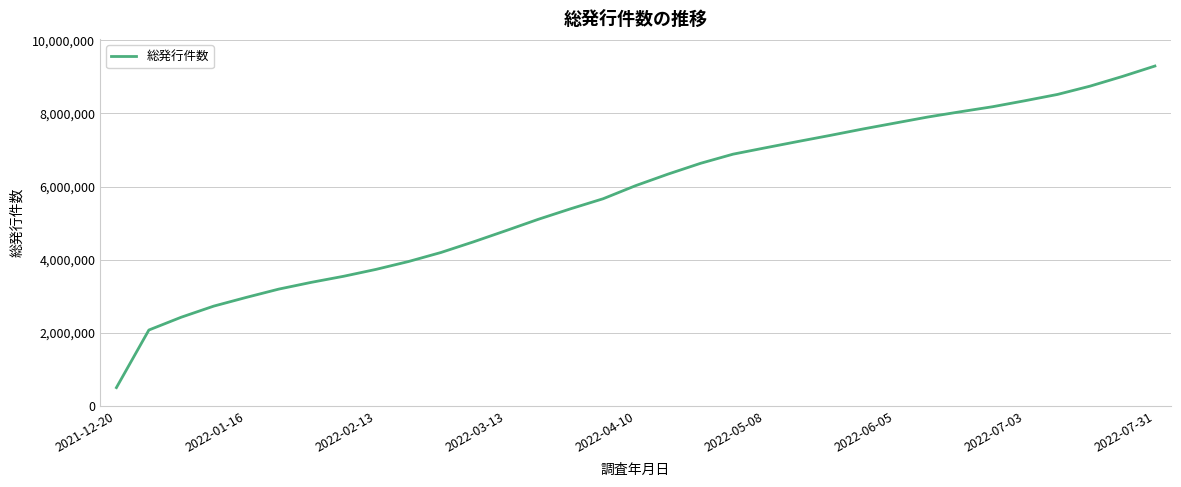

What is the minimum value shown in the chart?

507005